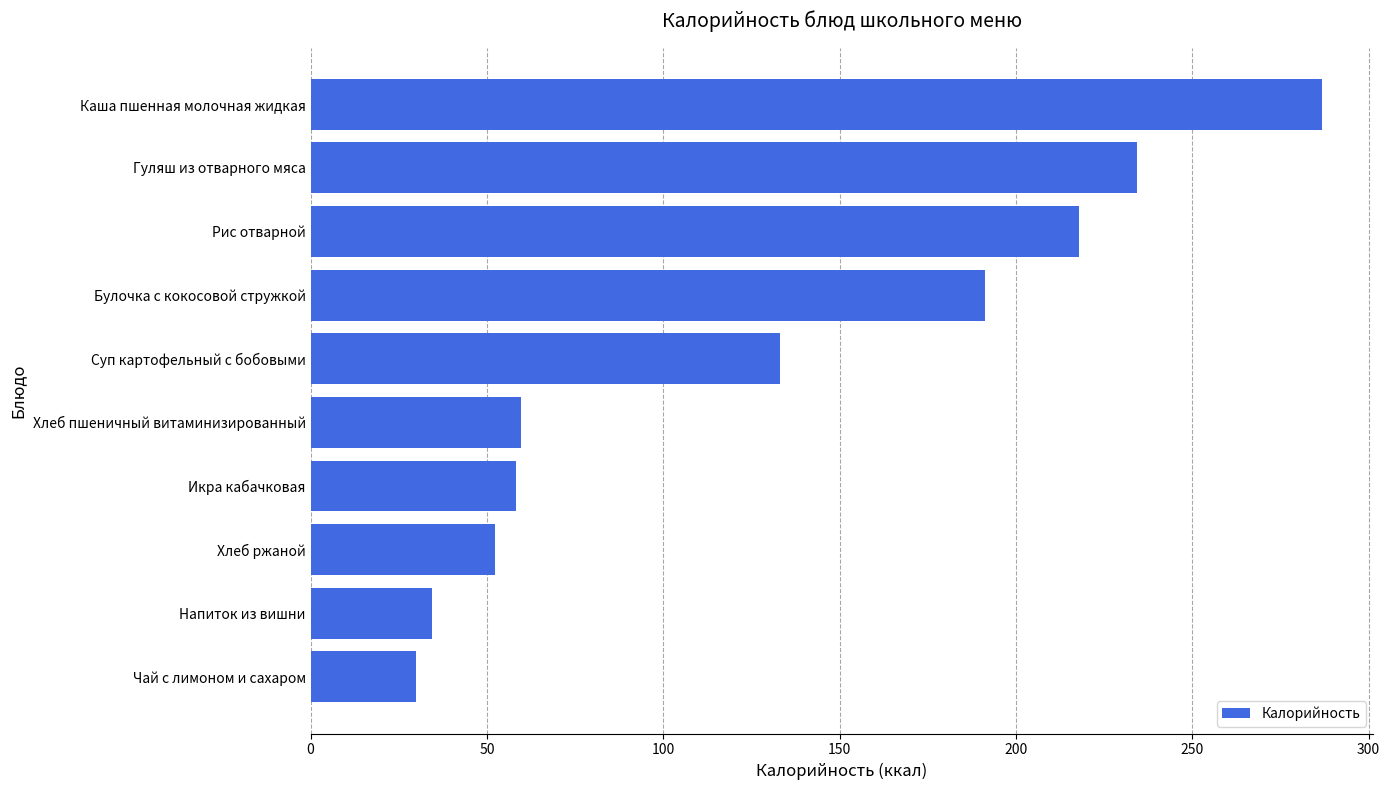

What is the ratio of the value at Булочка с кокосовой стружкой to the value at Каша пшенная молочная жидкая?

0.7